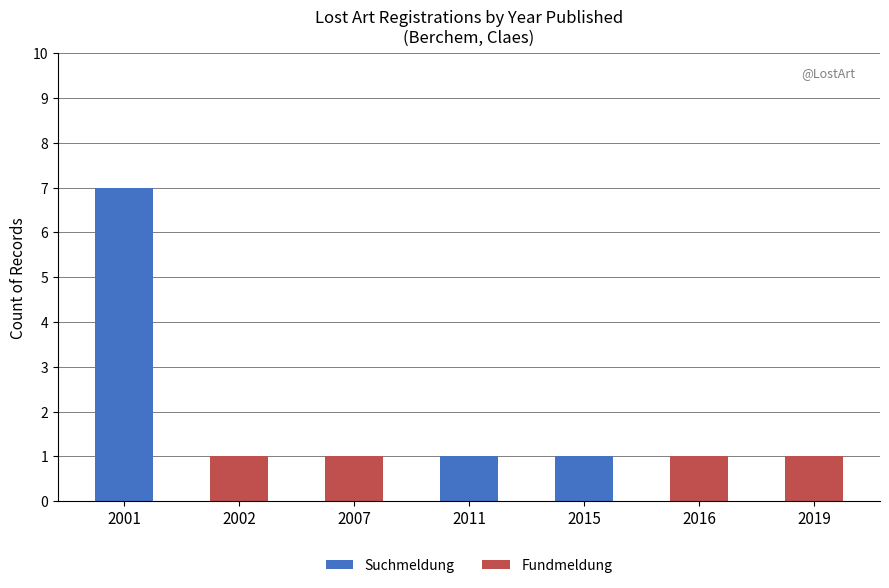

What is the approximate value of Suchmeldung at 2001?

7